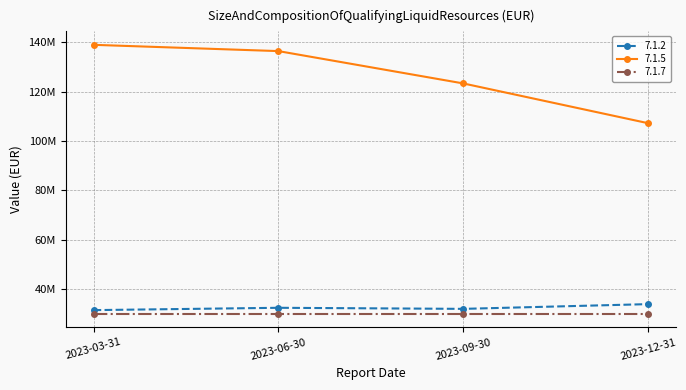

What are all the series names shown in the legend?

7.1.2, 7.1.5, 7.1.7